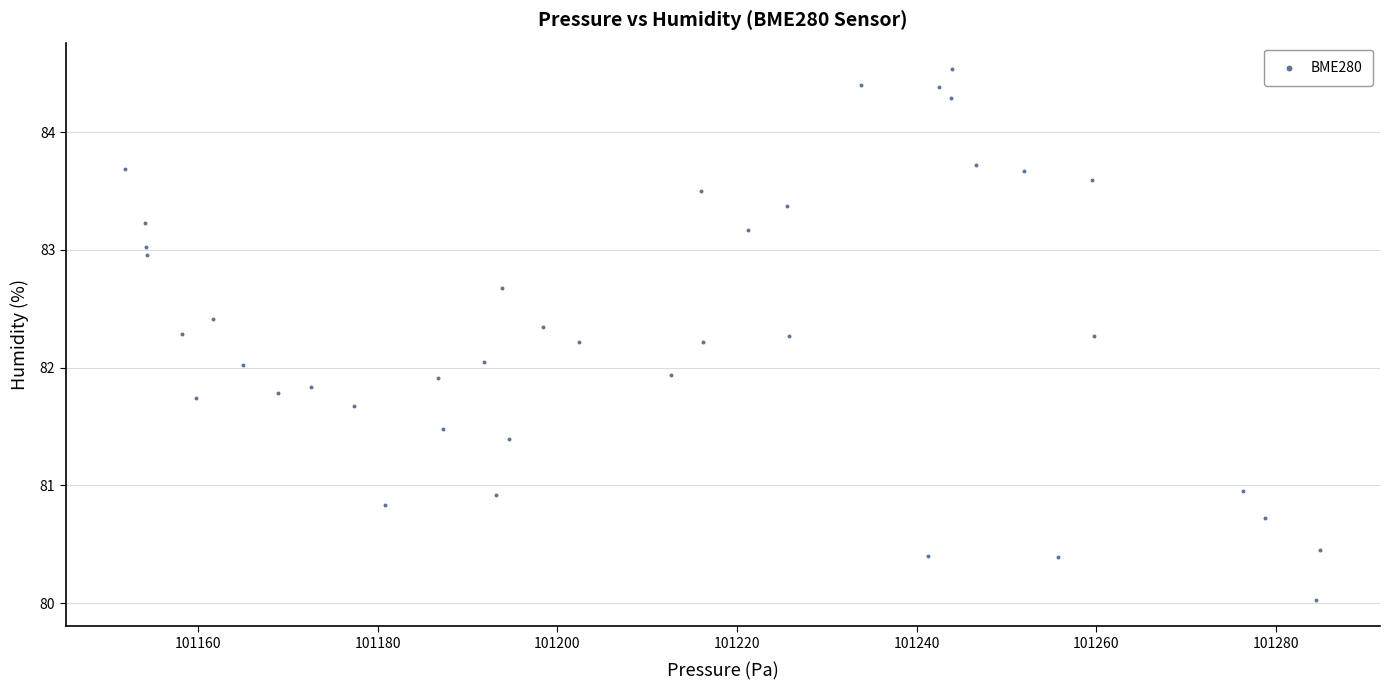

What is the range of X values (max minus min)?

133.0